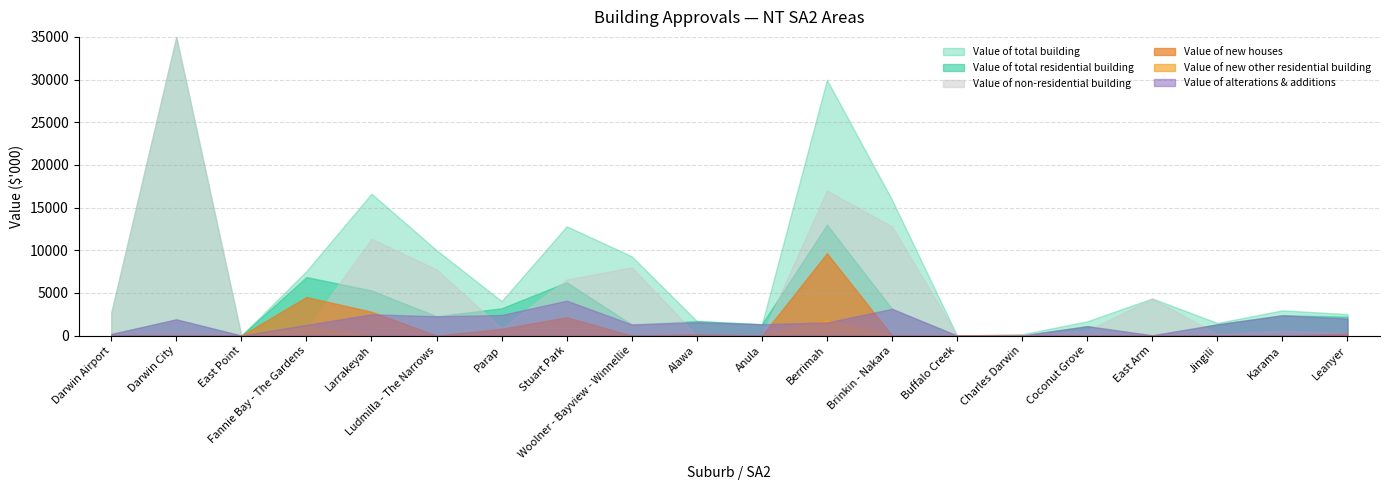

The Value of new other residential building series shows -879.7 at Darwin City. True or false?

False